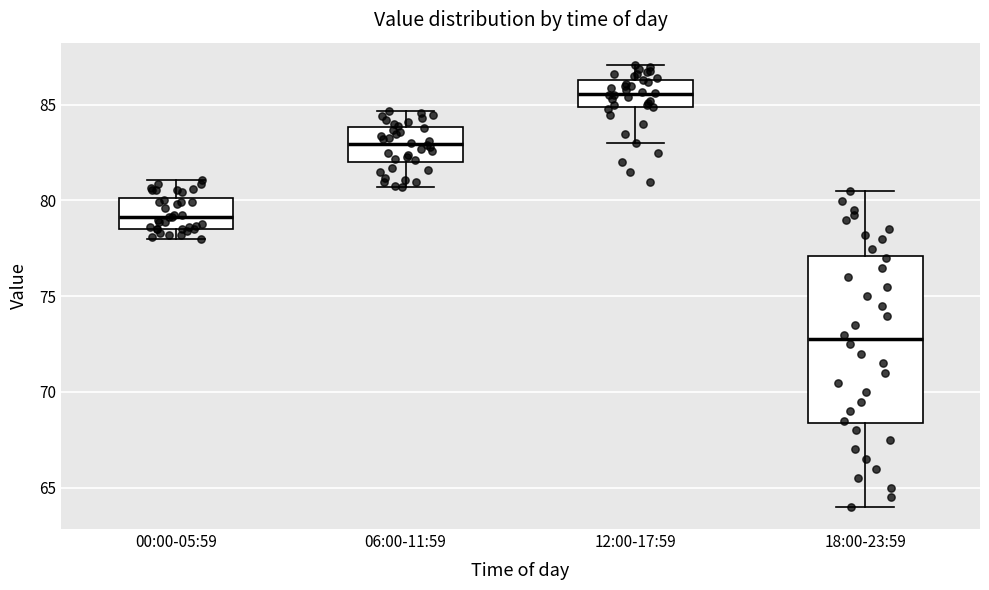

Where does the upper whisker of the box for 00:00-05:59 end on the y-axis? The values are not printed on the chart, so give them approximately, as read against the axis.

81.0